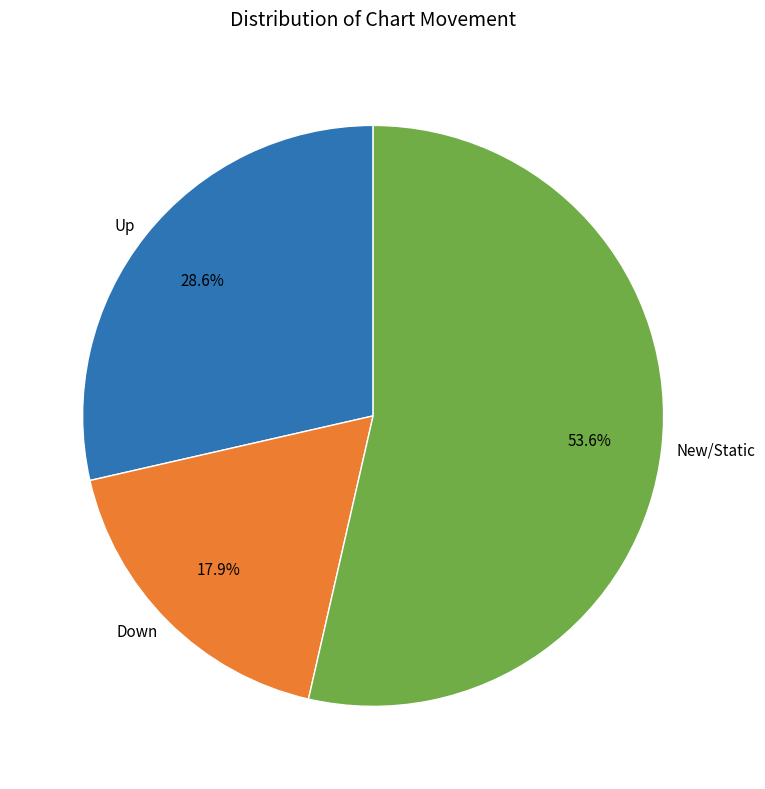

Between Up and Down, which is larger?

Up